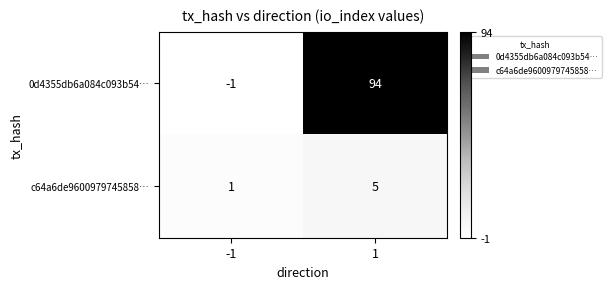

List the series in order of their overall mean, highest first.

0d4355db6a084c093b54…, c64a6de9600979745858…